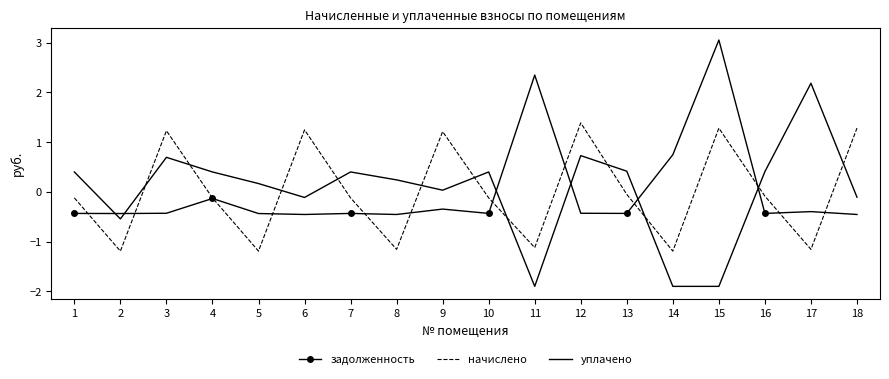

Is the value of задолженность at 13 greater than the value of начислено at 3?

No